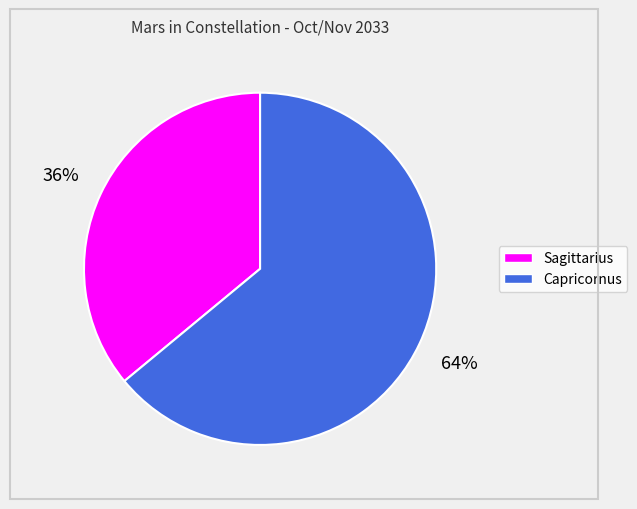

Which category has the biggest portion of the pie?

Capricornus